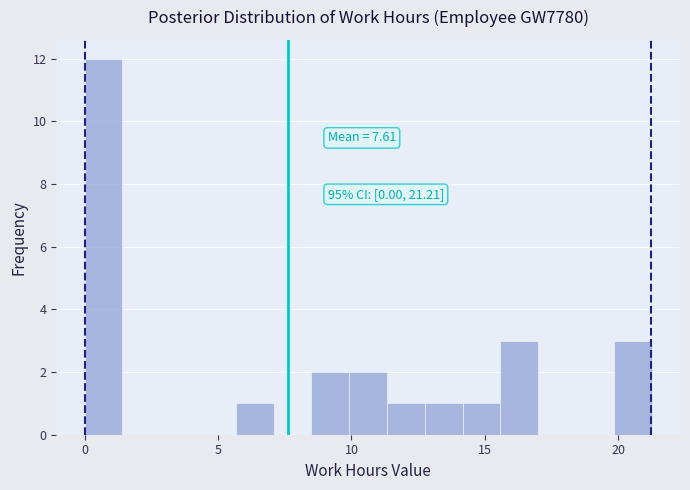

Read against the x-axis, roughly where is the centre of the tallest bar?

0.5